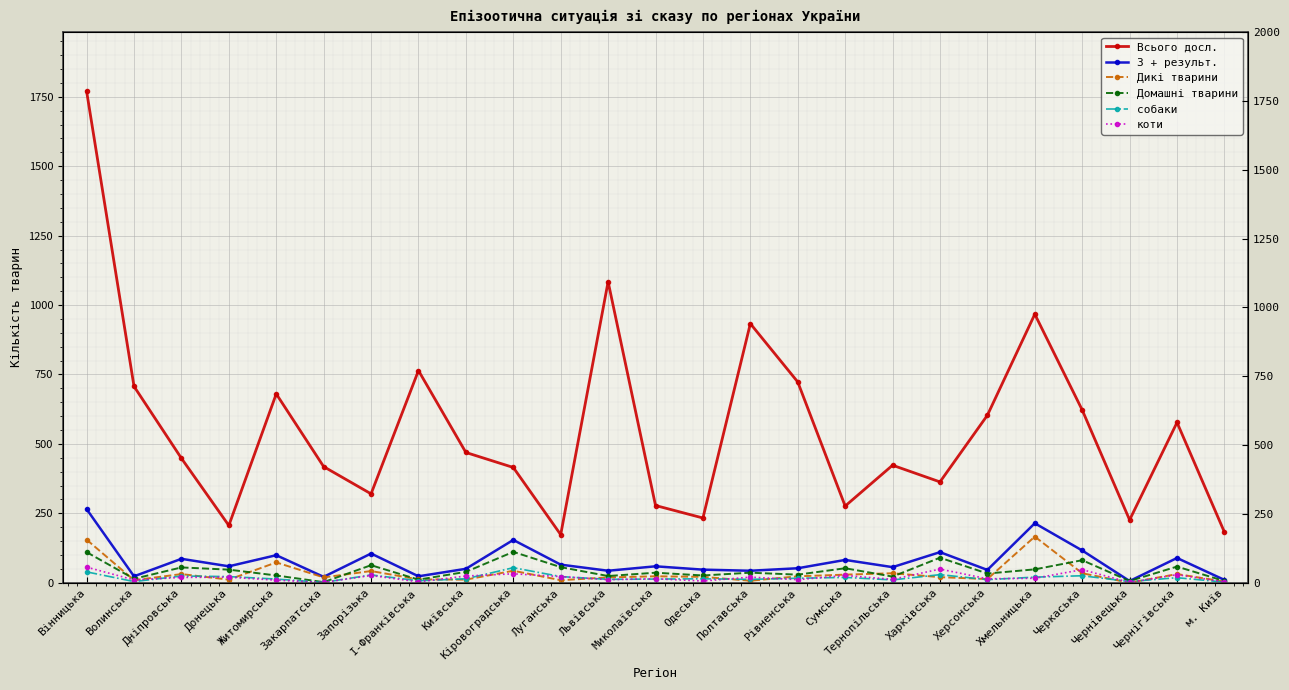

What is the total value across all series at Закарпатська?

462